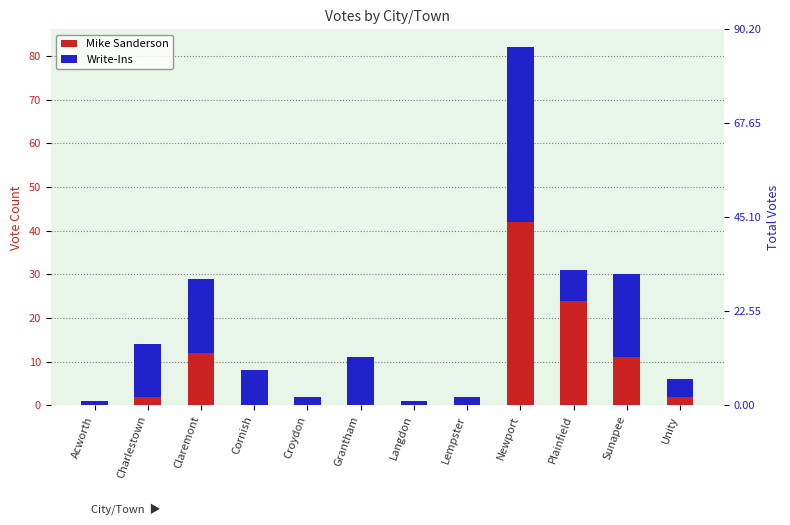

Is it true that Mike Sanderson equals 2 at Charlestown?

True